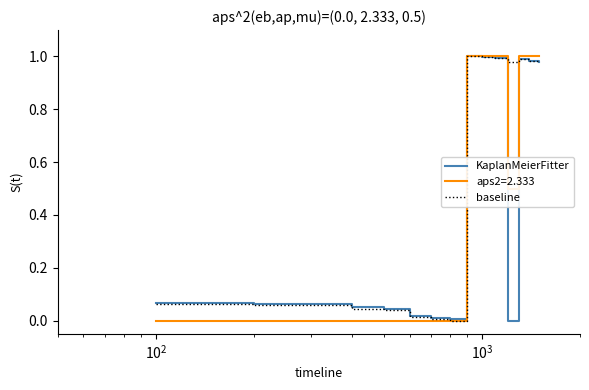

Which series has the largest total across all categories?

baseline